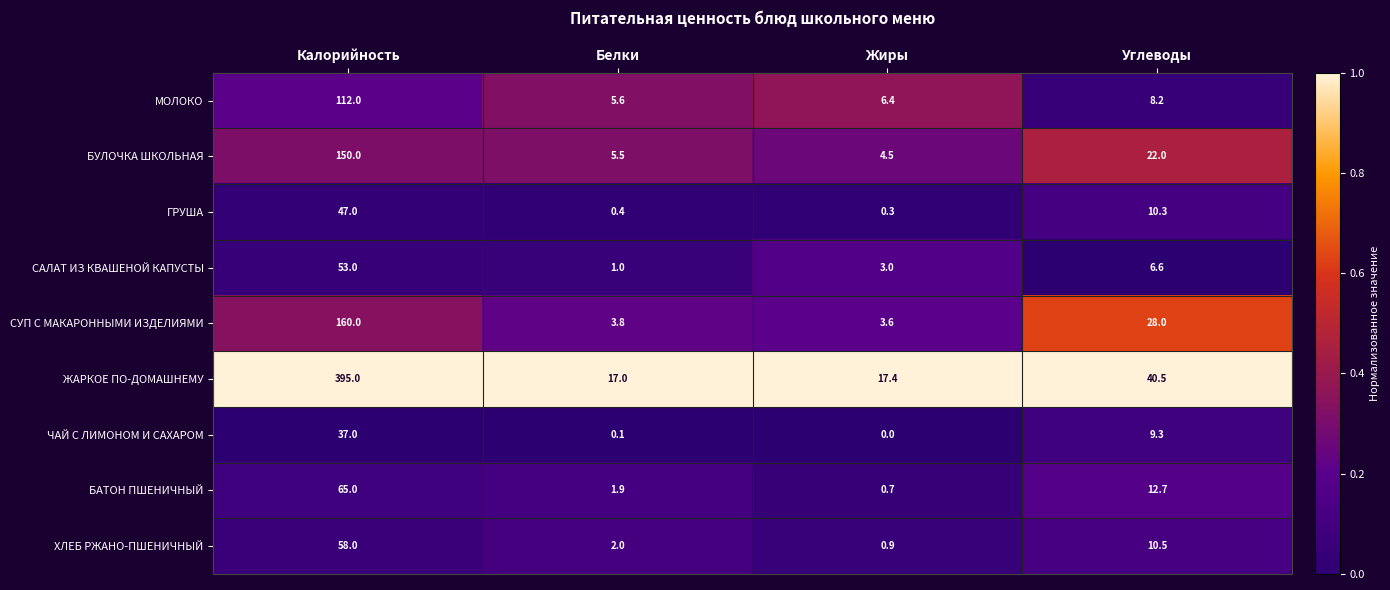

What is the difference between the maximum and minimum values in the ЧАЙ С ЛИМОНОМ И САХАРОМ series?

37.0